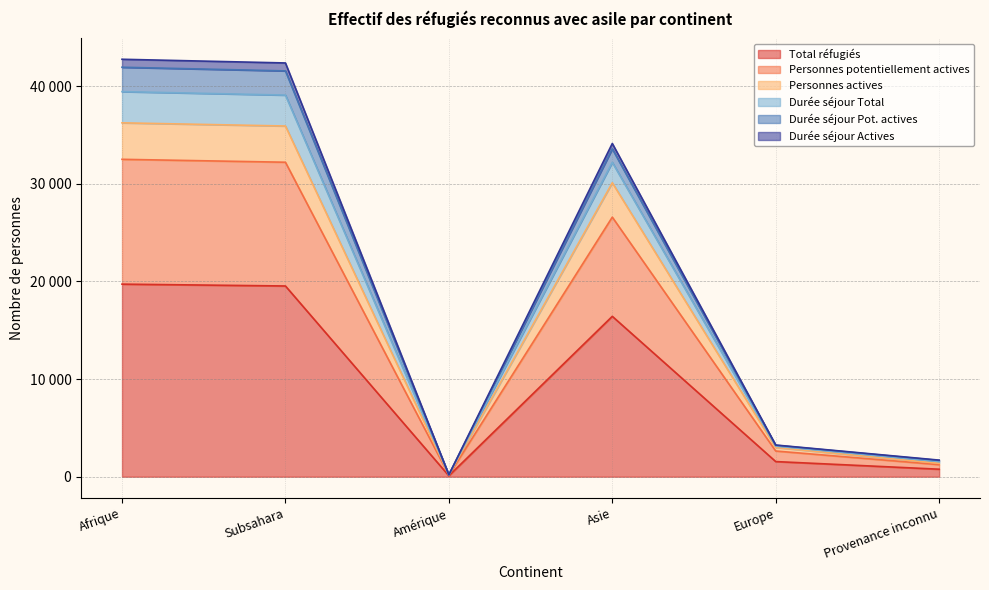

What are all the series names shown in the legend?

Total réfugiés, Personnes potentiellement actives, Personnes actives, Durée séjour Total, Durée séjour Pot. actives, Durée séjour Actives